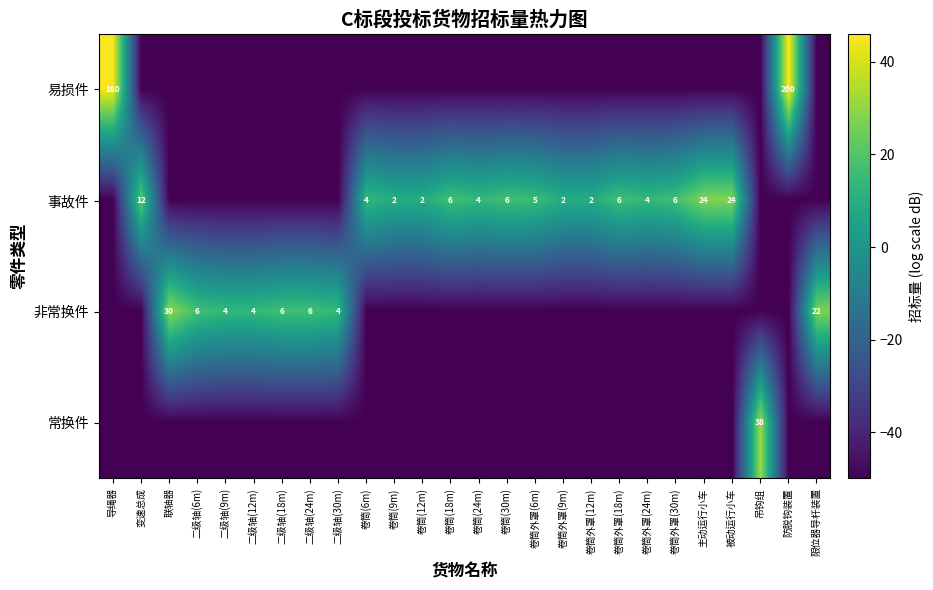

Is it true that 事故件 equals 2 at 卷筒外罩(12m)?

True